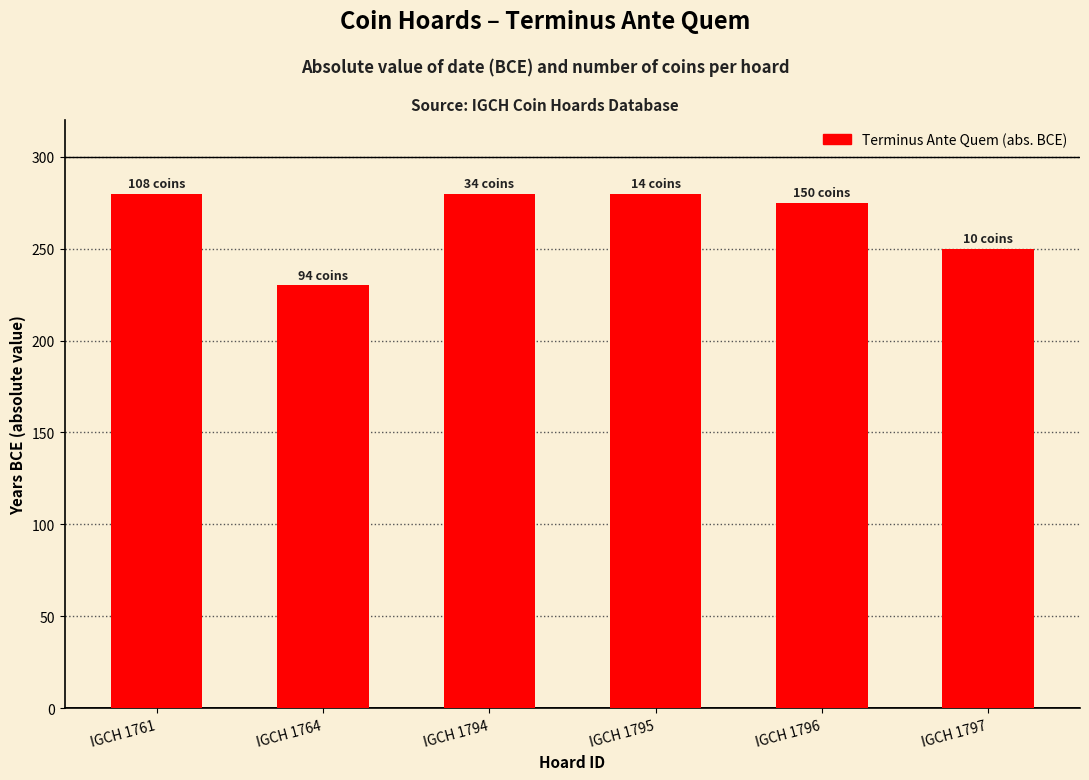

True or false: the data shows 130 at IGCH 1796.

False